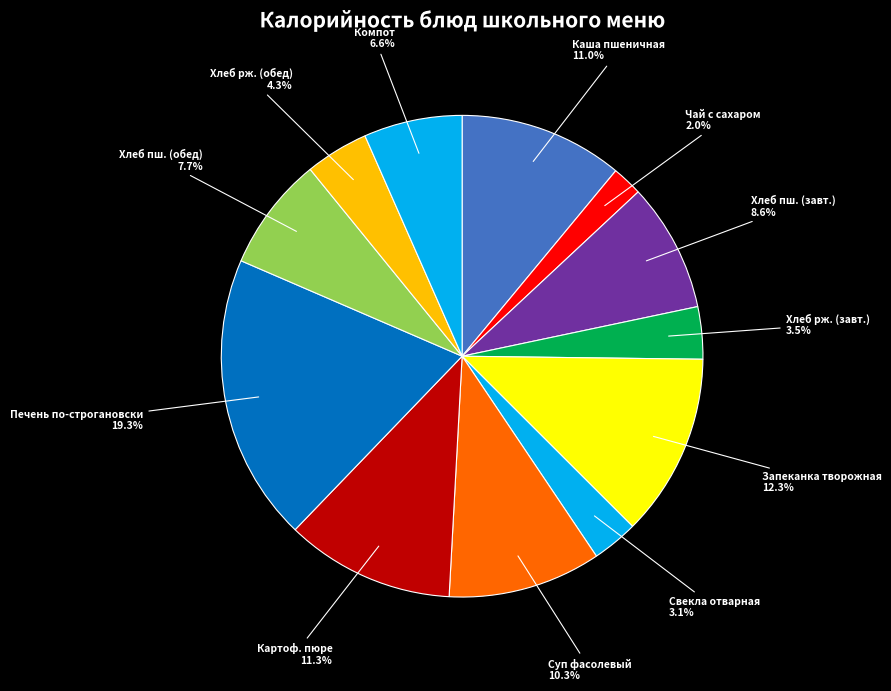

Rank the categories by value from lowest to highest.

Чай с сахаром, Свекла отварная дольками, Хлеб ржаной (завтрак), Хлеб ржаной (обед), Компот из чернослива, Хлеб пшеничный (обед), Хлеб пшеничный (завтрак), Суп фасолевый, Каша вязкая молочная пшеничная, Картофельное пюре, Запеканка из творога с джемом, Печень говяжья по-строгановски